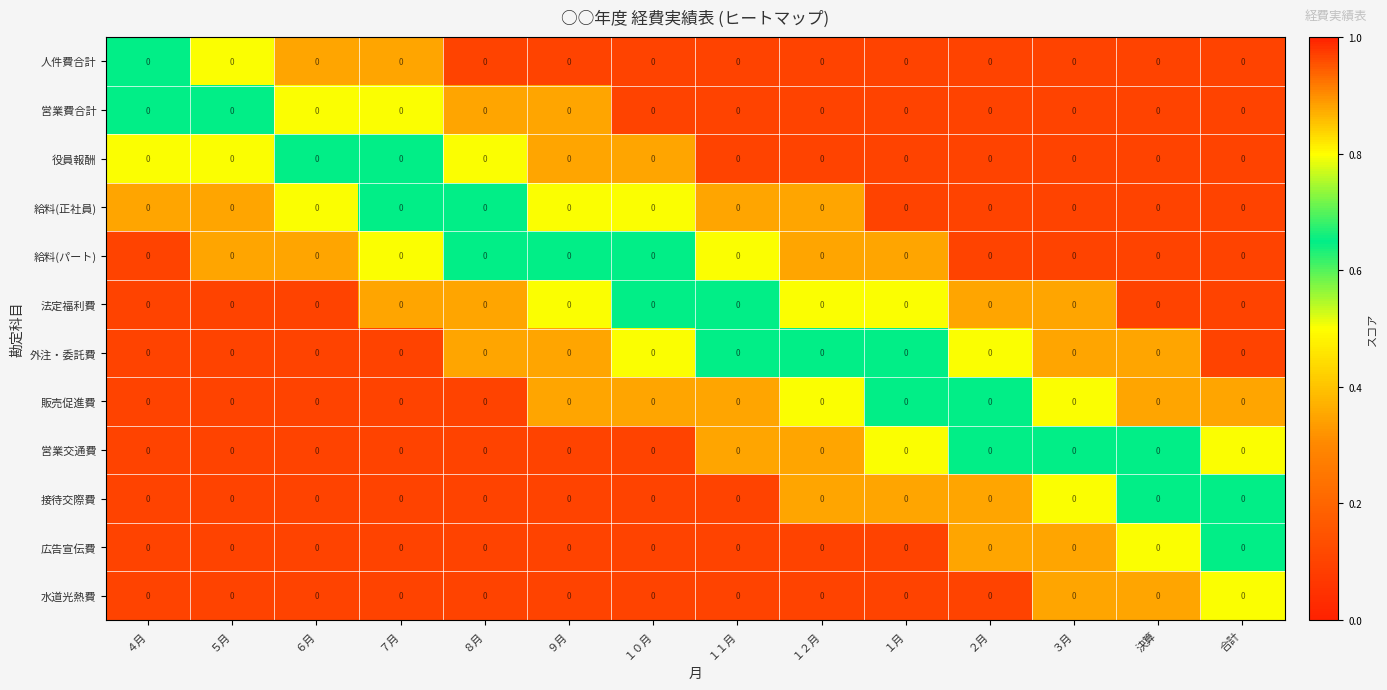

True or false: 外注・委託費 has a value of 0.5 at １０月.

True